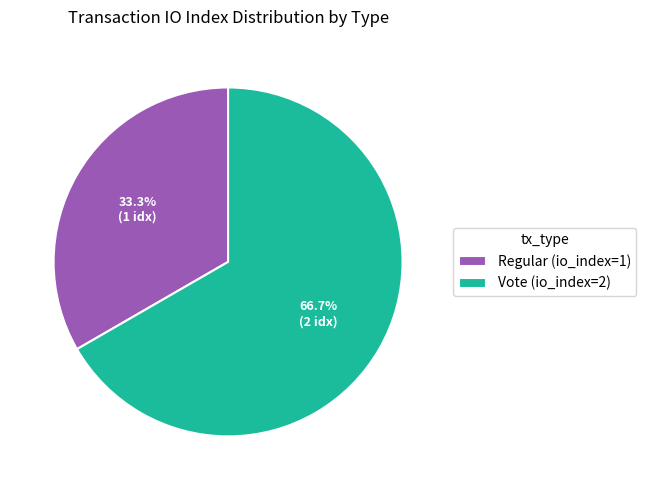

How many slices are in this pie chart?

2